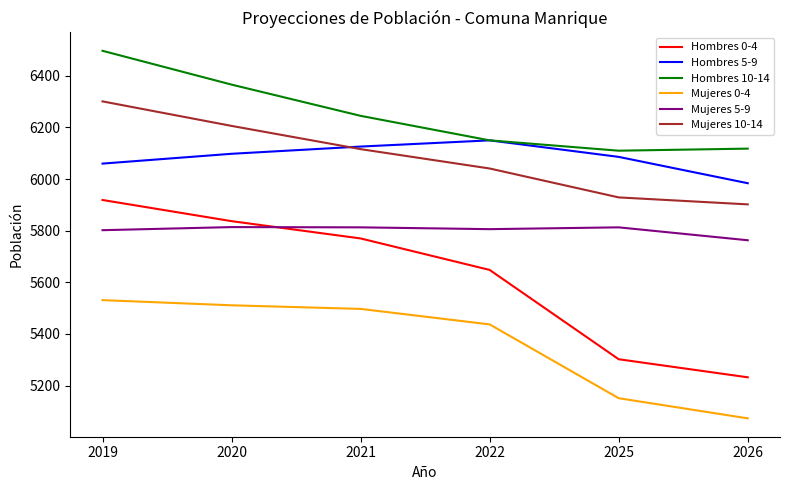

Rank the series by their maximum value, from highest to lowest.

Hombres 10-14, Mujeres 10-14, Hombres 5-9, Hombres 0-4, Mujeres 5-9, Mujeres 0-4